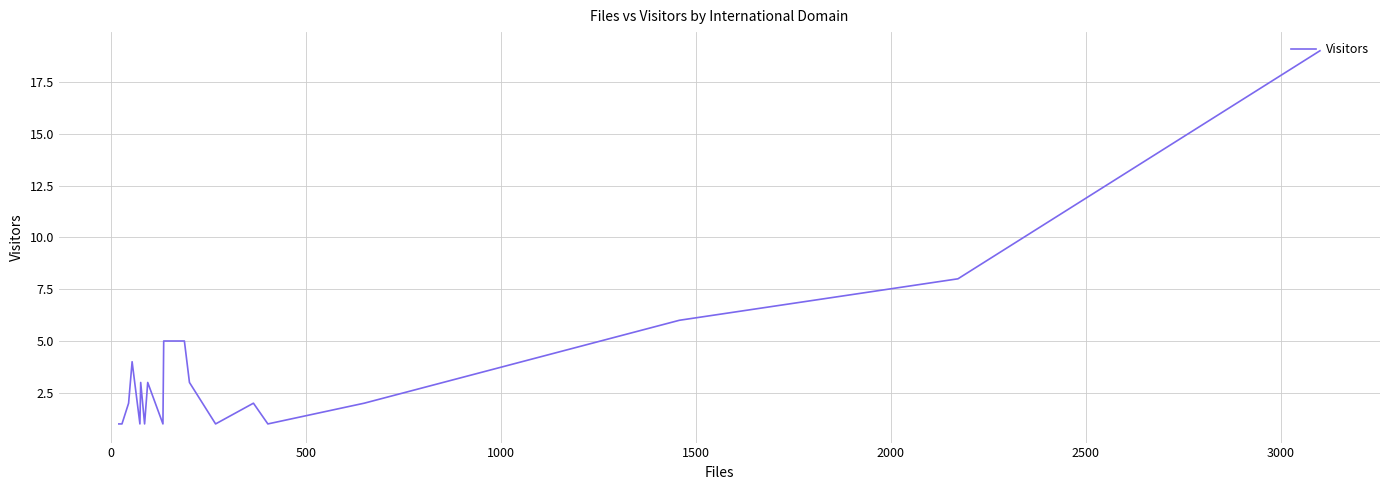

What is the difference between the maximum and minimum values?

18